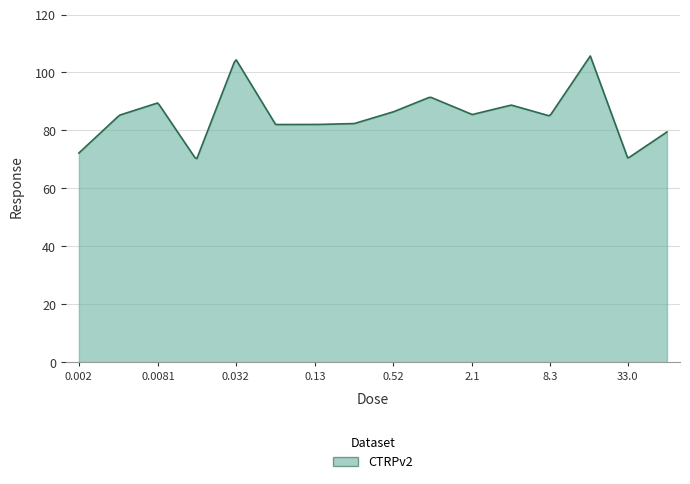

What is the difference between the maximum and second lowest values?

35.2